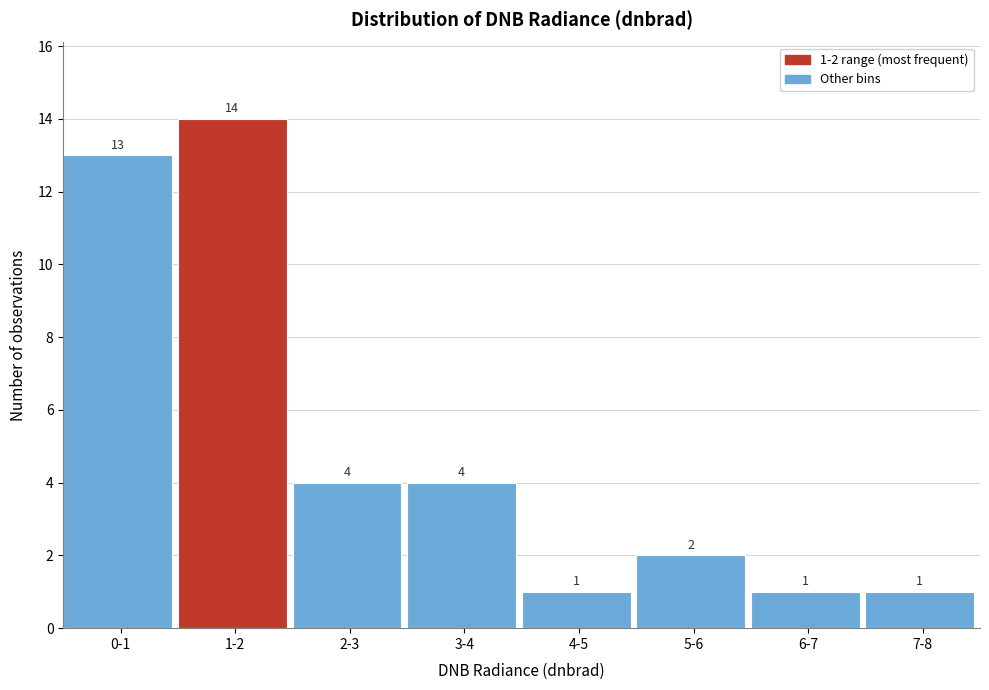

Reading left to right, extract all data points from this chart.

13	14	4	4	1	2	1	1